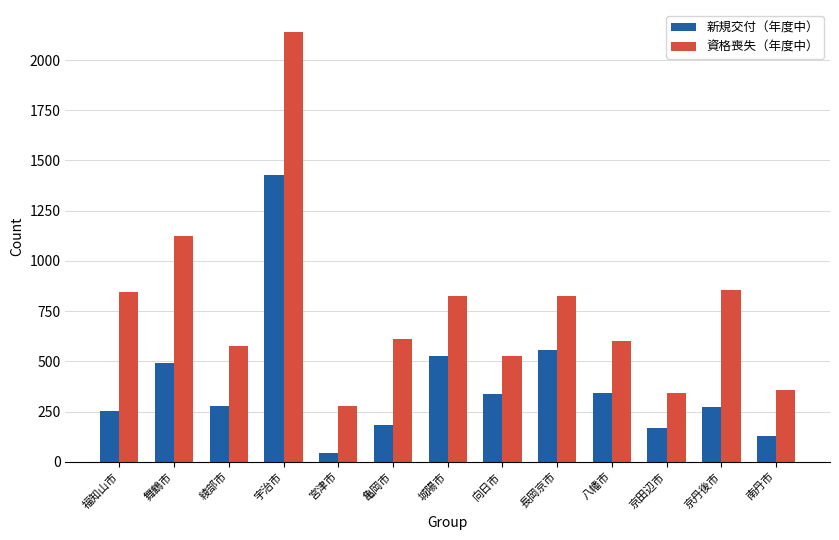

What is the spread (max minus min) of values at 宇治市?

716